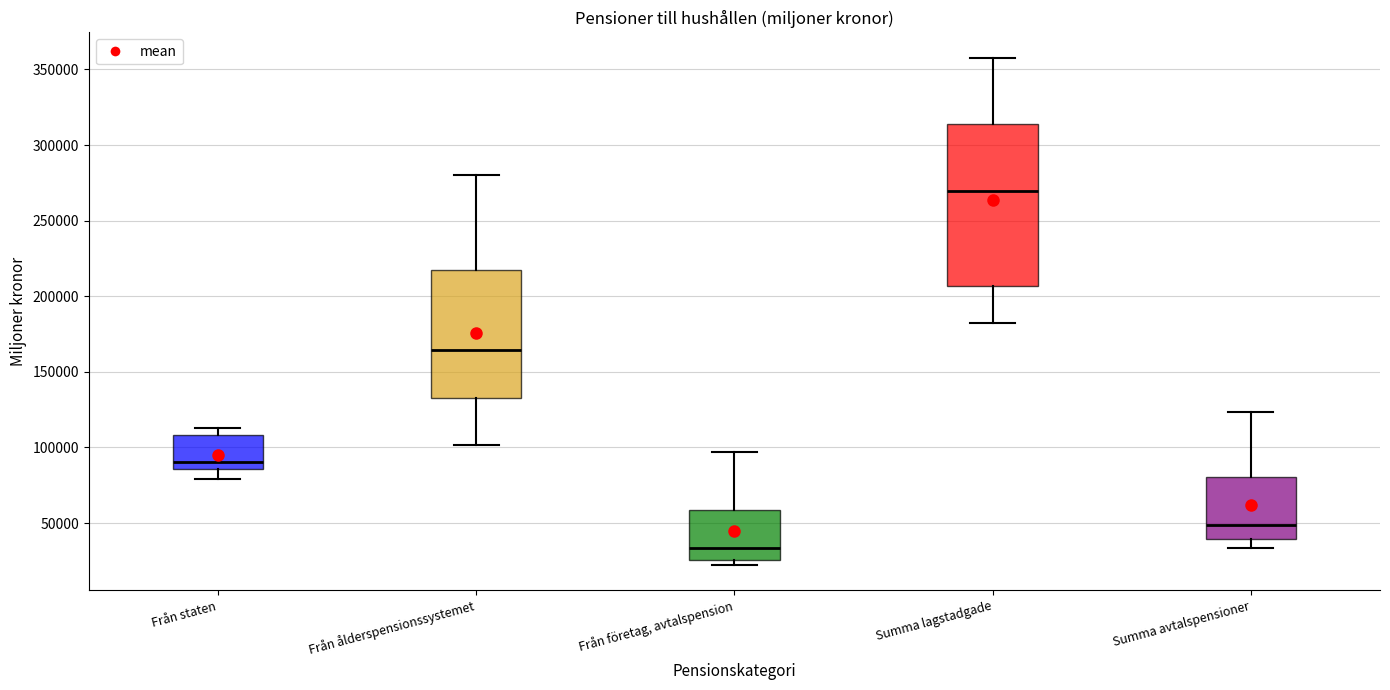

Reading left to right, transcribe this box plot: for each box, give where its median line is, the range the box spans, and where its two whiskers end, as read against the y-axis. The values are not printed on the chart, so give them approximately, as read against the axis.

Från staten: median 90000, box 85000 to 110000, whiskers 80000 to 115000
Från ålderspensionssystemet: median 165000, box 130000 to 220000, whiskers 100000 to 280000
Från företag, avtalspension: median 35000, box 25000 to 60000, whiskers 20000 to 95000
Summa lagstadgade: median 270000, box 205000 to 315000, whiskers 180000 to 360000
Summa avtalspensioner: median 50000, box 40000 to 80000, whiskers 35000 to 125000